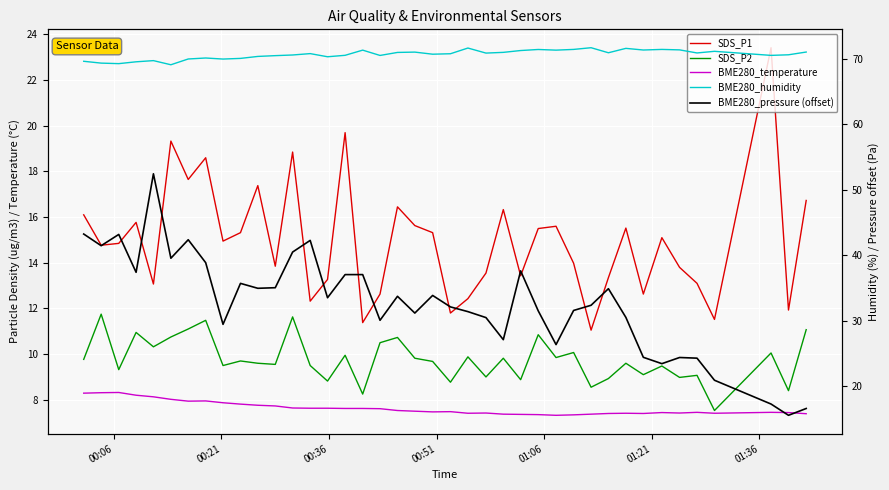

Which series has the largest total across all categories?

BME280_humidity